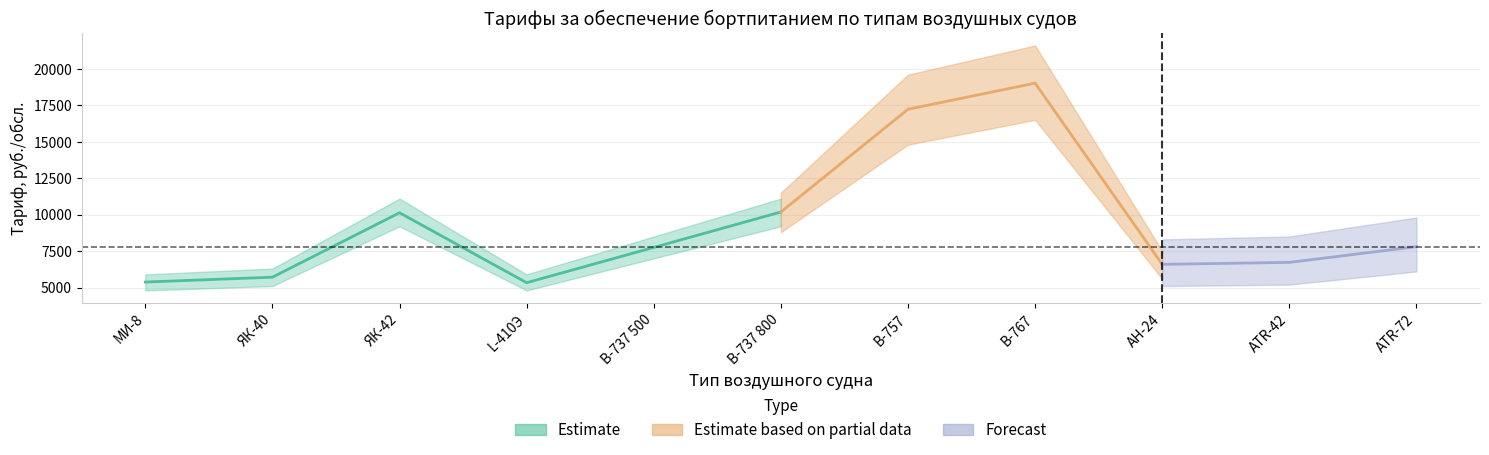

Reading left to right, what are all the values shown in this chart?

Estimate: МИ-8=5375.0	ЯК-40=5708.0	ЯК-42=10126.6	L-410Э=5330.4	В-737 500=7750.1	В-737 800=10178.8	В-757=17227.0	В-767=19017.0	АН-24=6588.6	АТR-42=6723.5	АТR-72=7802.2
Estimate based on partial data: МИ-8=5375.0	ЯК-40=5708.0	ЯК-42=10126.6	L-410Э=5330.4	В-737 500=7750.1	В-737 800=10178.8	В-757=17227.0	В-767=19017.0	АН-24=6588.6	АТR-42=6723.5	АТR-72=7802.2
Forecast: МИ-8=5375.0	ЯК-40=5708.0	ЯК-42=10126.6	L-410Э=5330.4	В-737 500=7750.1	В-737 800=10178.8	В-757=17227.0	В-767=19017.0	АН-24=6588.6	АТR-42=6723.5	АТR-72=7802.2